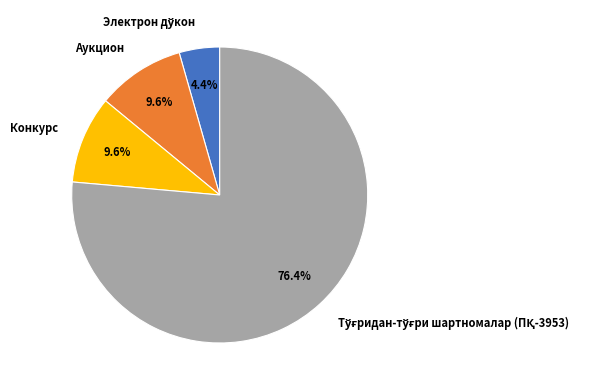

Does Аукцион account for over 50% of the chart?

No